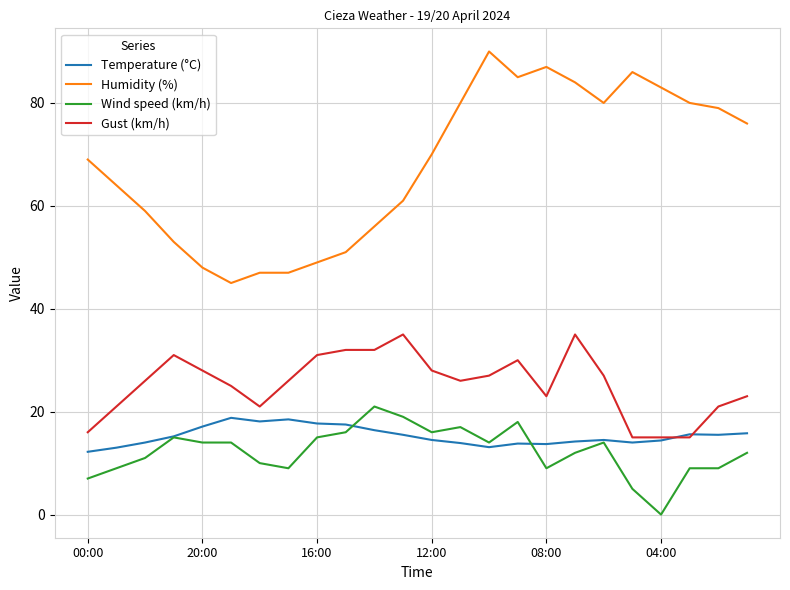

Which series has the largest range (max minus min)?

Humidity (%)